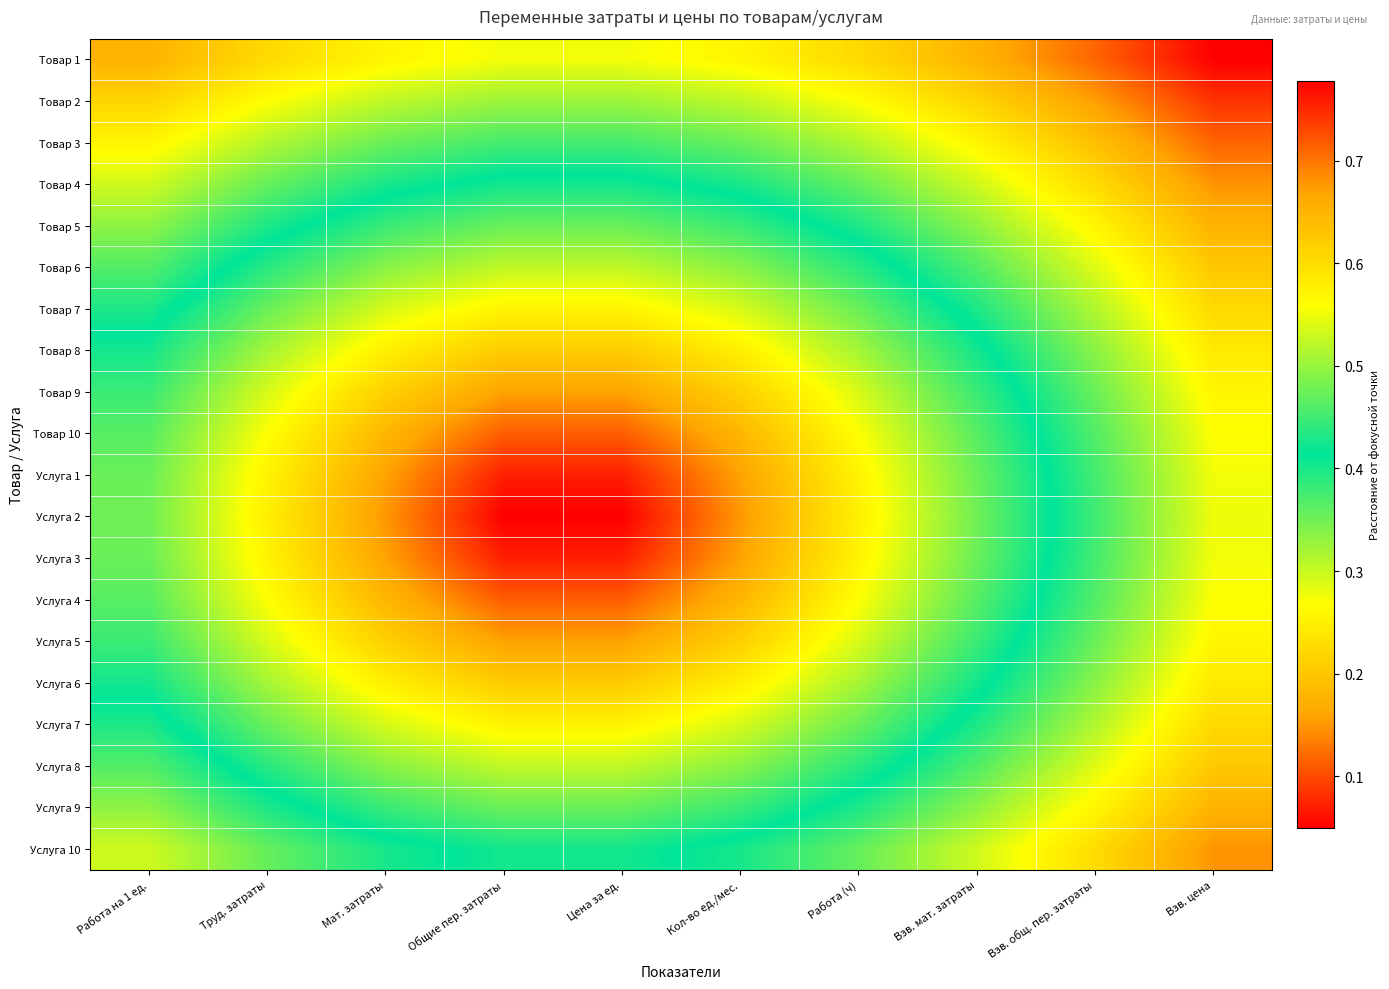

At which category is the sum across all series the highest?

Взв. цена